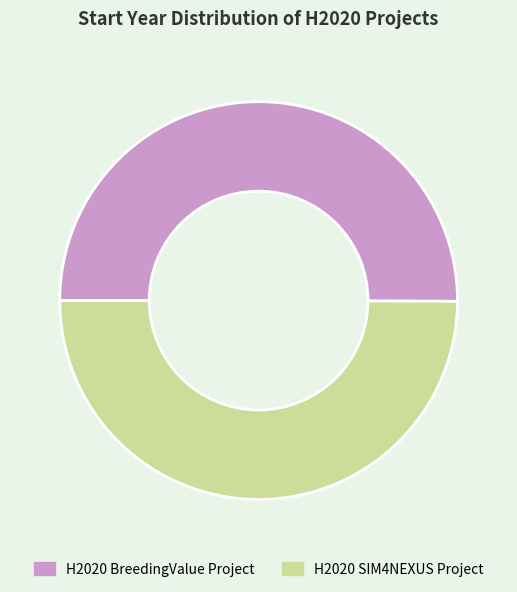

Combined, do H2020 SIM4NEXUS Project and H2020 BreedingValue Project account for over 50%?

Yes